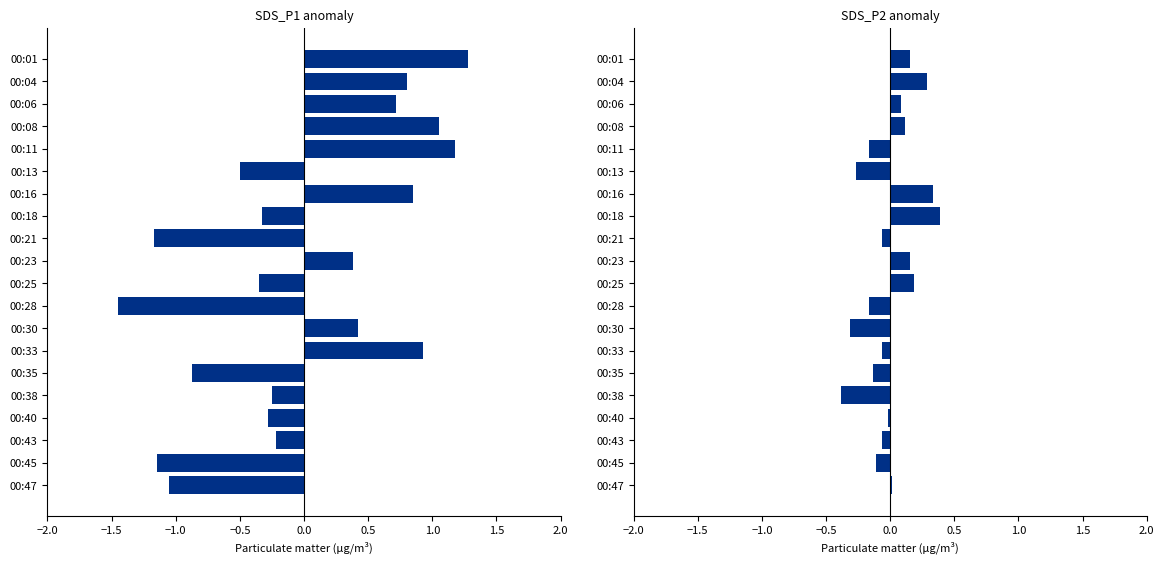

How many bars are there in total?

40